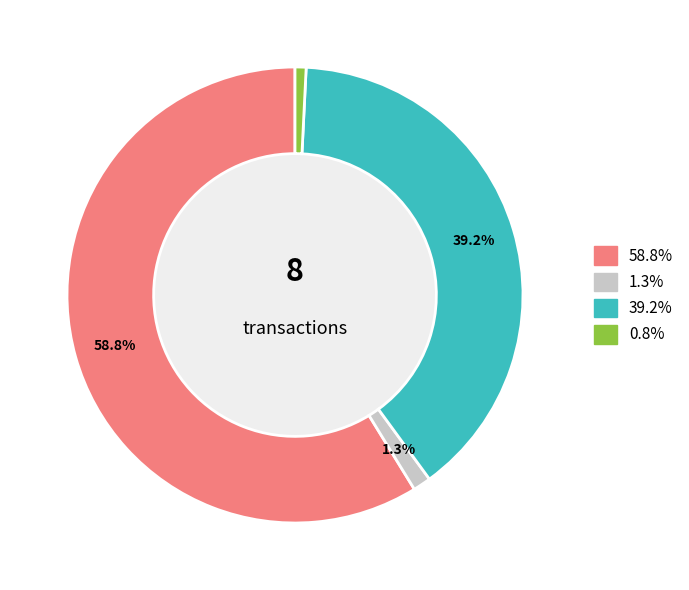

How many segments does this pie chart have?

4